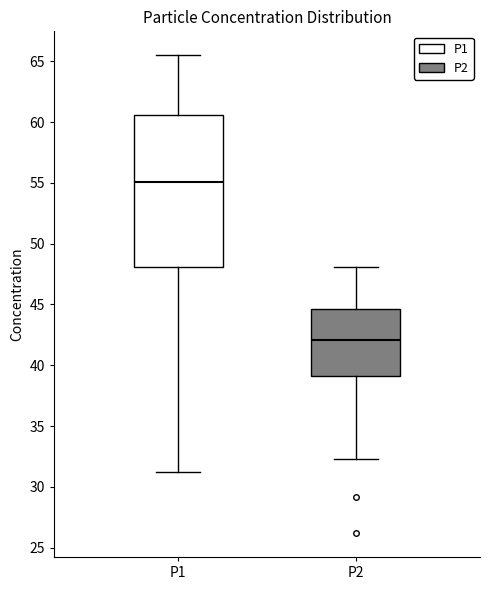

Which box is the tallest, from its lower edge to its upper edge?

P1